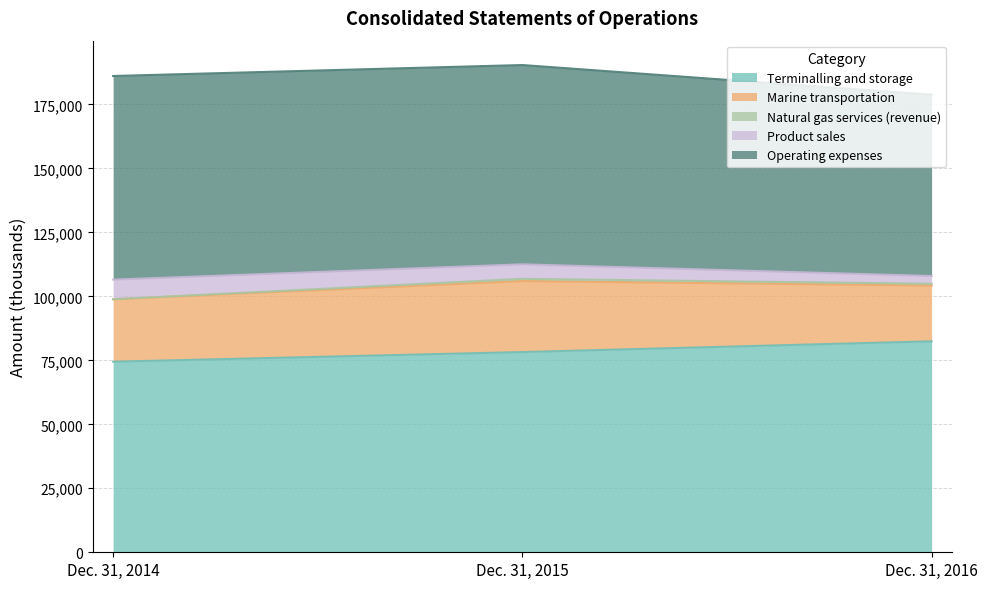

Rank the series at Dec. 31, 2014 from highest to lowest value.

Operating expenses, Terminalling and storage, Marine transportation, Product sales, Natural gas services (revenue)